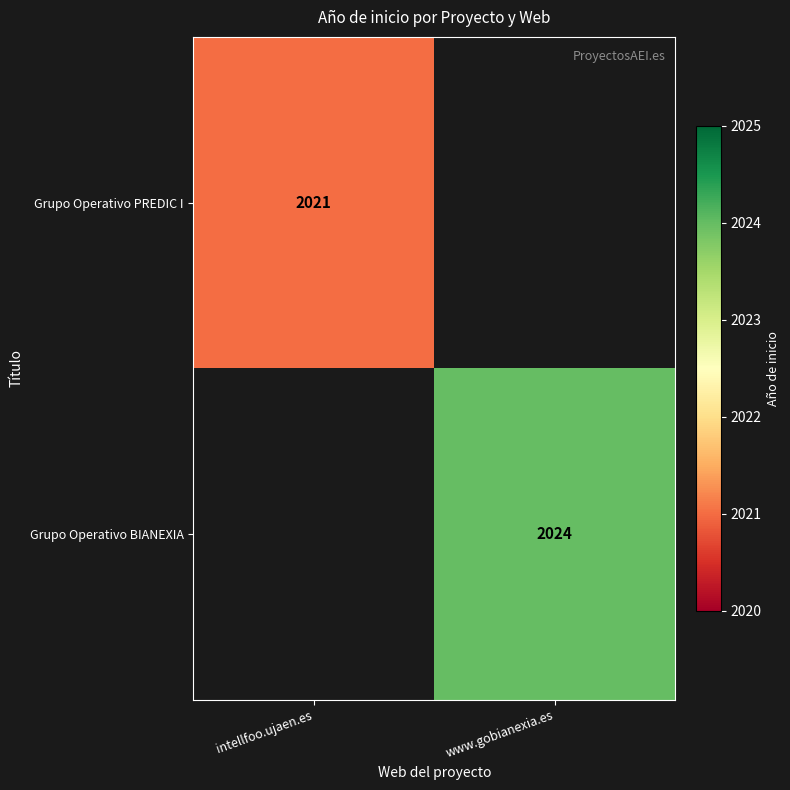

True or false: Grupo Operativo PREDIC I has a value of 2021 at intellfoo.ujaen.es.

True